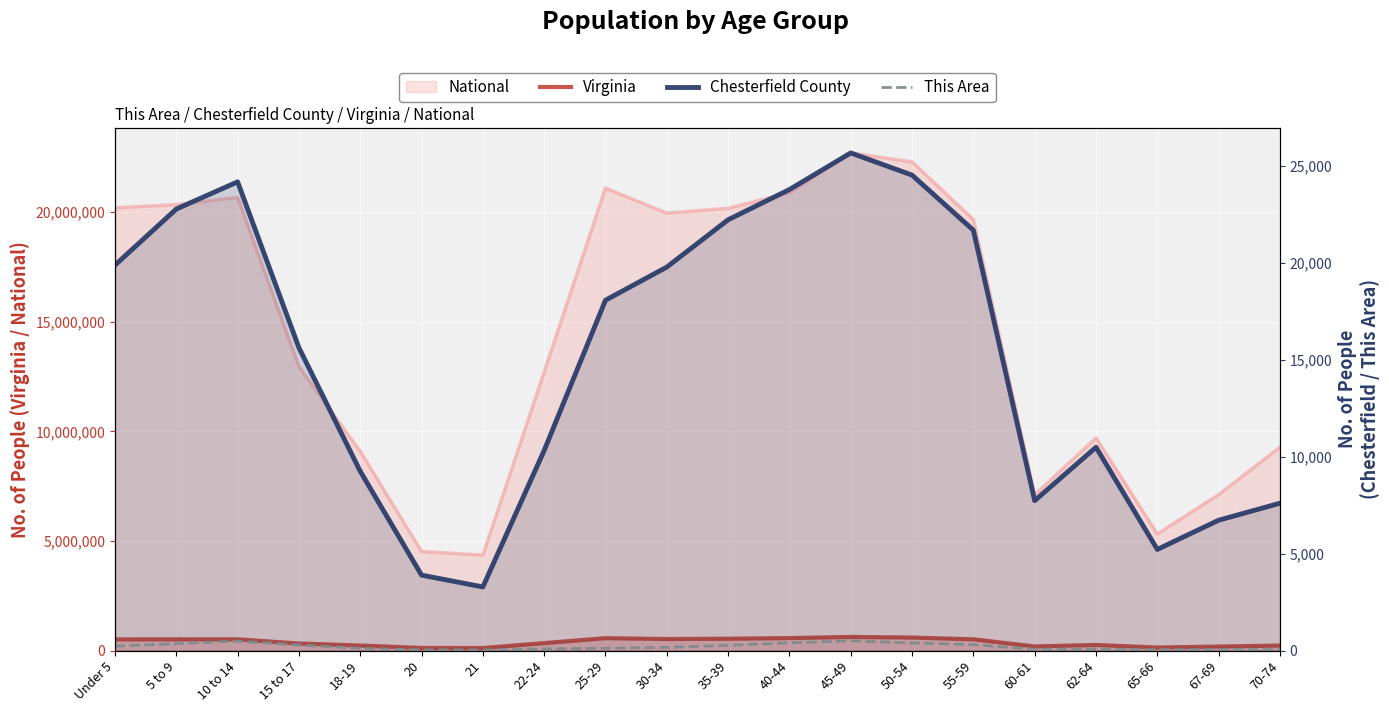

Reading left to right, transcribe all the data shown in this chart.

Virginia: Under 5=509625	5 to 9=511849	10 to 14=511246	15 to 17=320957	18-19=230008	20=117445	21=114918	22-24=339728	25-29=564342	30-34=526077	35-39=540063	40-44=568865	45-49=621155	50-54=592845	55-59=512595	60-61=186629	62-64=255740	65-66=138154	67-69=182148	70-74=229502
Chesterfield County: Under 5=19897	5 to 9=22791	10 to 14=24195	15 to 17=15632	18-19=9254	20=3894	21=3284	22-24=10331	25-29=18085	30-34=19796	35-39=22238	40-44=23798	45-49=25688	50-54=24542	55-59=21698	60-61=7740	62-64=10495	65-66=5221	67-69=6728	70-74=7606
This Area: Under 5=226	5 to 9=363	10 to 14=486	15 to 17=288	18-19=116	20=35	21=27	22-24=83	25-29=119	30-34=164	35-39=270	40-44=397	45-49=500	50-54=393	55-59=305	60-61=70	62-64=75	65-66=44	67-69=52	70-74=51